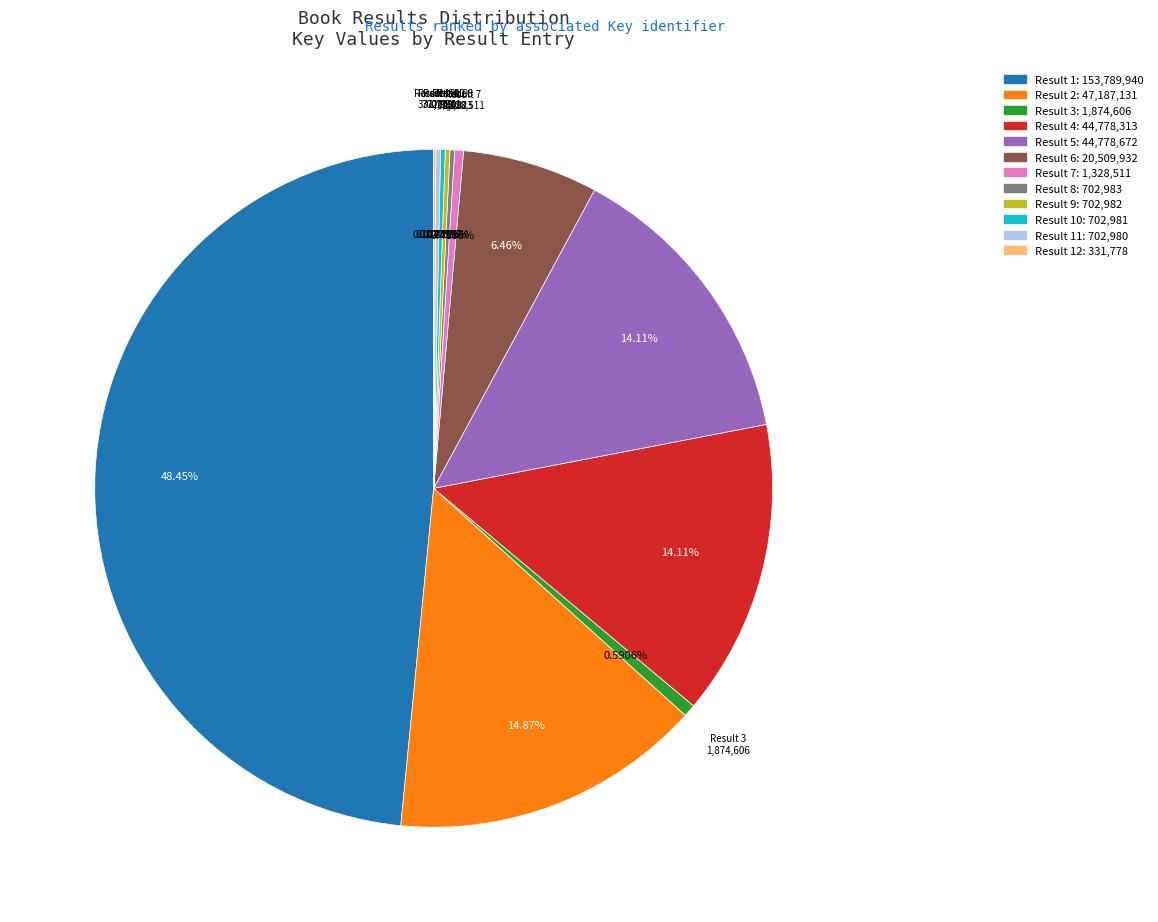

Does any single category account for the majority?

No